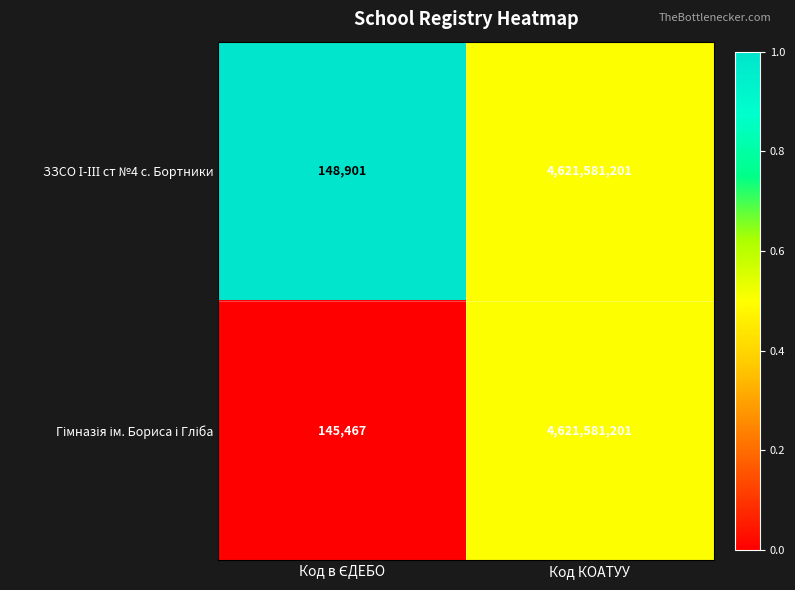

Which category has the highest value across all series?

Код КОАТУУ